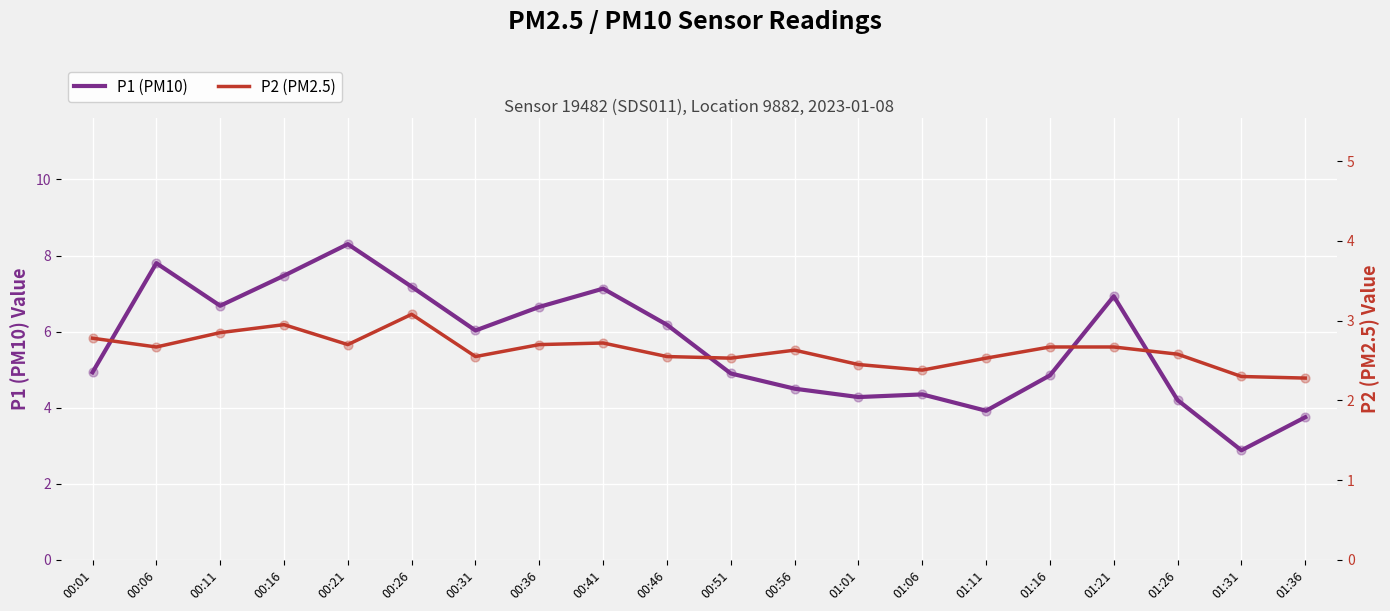

Which series contains the lowest Y value?

P2 (PM2.5)